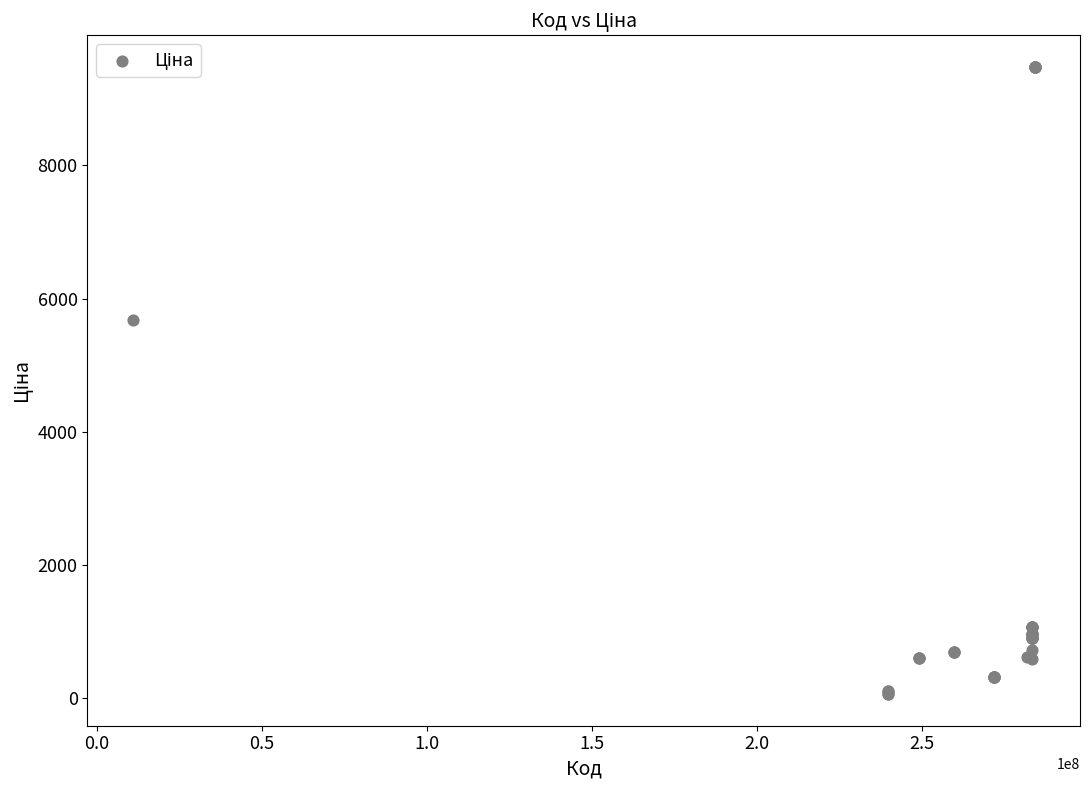

What Y value in the scatter plot is closest to 4768?

5673.8